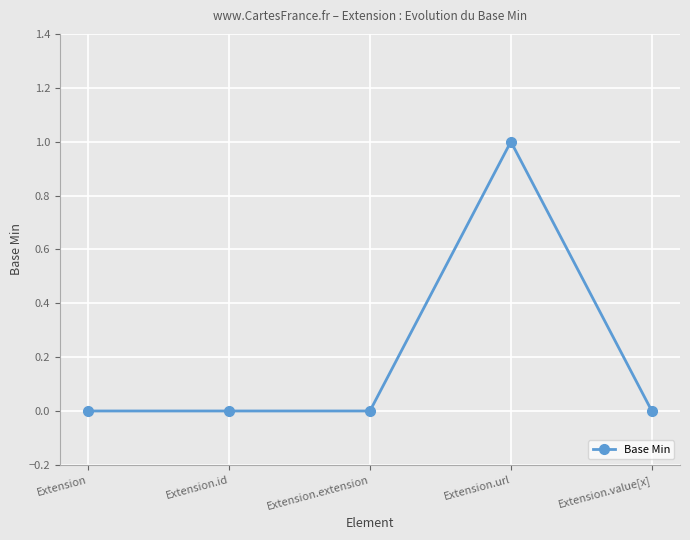

True or false: there are more than 0 points higher than both neighbors.

True